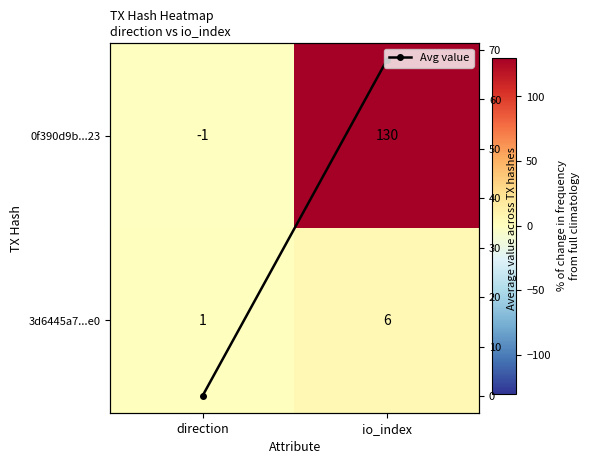

At which label does Avg value reach its peak?

io_index